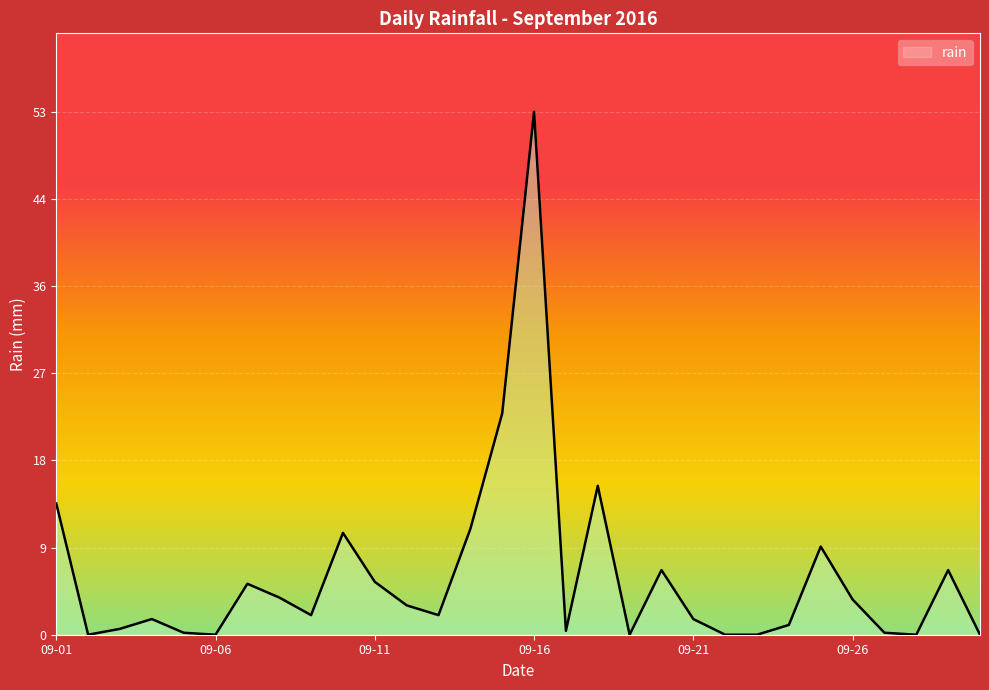

What is the greatest value displayed?

53.4